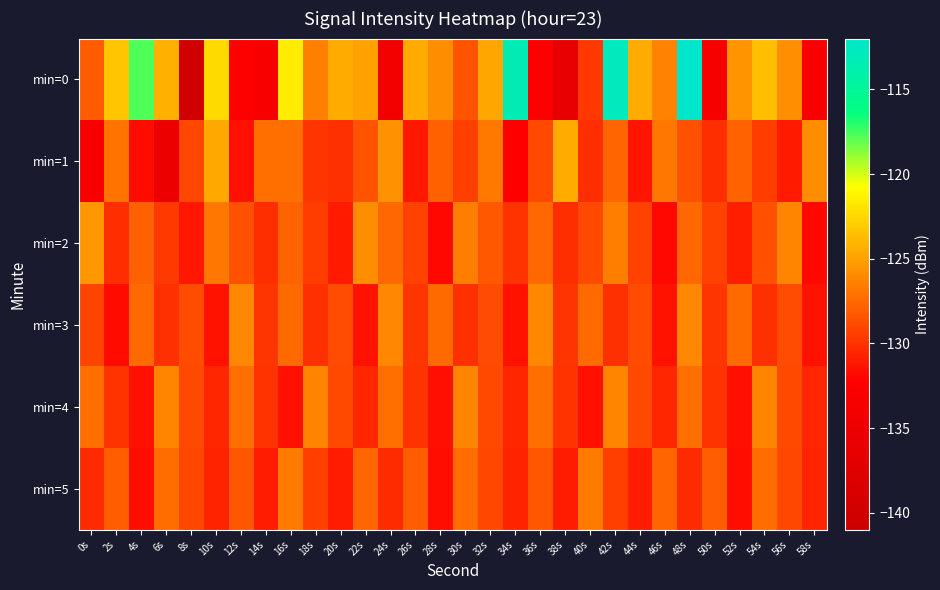

Reading left to right, transcribe all the data shown in this chart.

min=0: 0s=-128.1	2s=-123.2	4s=-117.8	6s=-124.3	8s=-140.3	10s=-122.4	12s=-132.6	14s=-133.2	16s=-121.6	18s=-126.4	20s=-124.5	22s=-124.9	24s=-134.4	26s=-124.6	28s=-125.8	30s=-128.5	32s=-124.8	34s=-113.3	36s=-132.6	38s=-136.3	40s=-129.8	42s=-112.8	44s=-124.5	46s=-126.3	48s=-112.1	50s=-133.7	52s=-125.6	54s=-123.7	56s=-125.7	58s=-133.2
min=1: 0s=-133.3	2s=-127.0	4s=-131.7	6s=-135.5	8s=-129.0	10s=-124.6	12s=-131.5	14s=-127.2	16s=-127.2	18s=-129.9	20s=-130.1	22s=-128.5	24s=-125.7	26s=-131.2	28s=-127.9	30s=-129.3	32s=-126.8	34s=-132.5	36s=-128.9	38s=-124.6	40s=-130.2	42s=-127.7	44s=-131.3	46s=-126.9	48s=-128.6	50s=-130.2	52s=-127.8	54s=-129.5	56s=-131.1	58s=-125.9
min=2: 0s=-125.5	2s=-130.2	4s=-127.9	6s=-129.6	8s=-131.2	10s=-126.9	12s=-128.6	14s=-130.2	16s=-127.8	18s=-129.5	20s=-131.1	22s=-125.9	24s=-127.6	26s=-129.2	28s=-131.9	30s=-126.6	32s=-128.2	34s=-129.9	36s=-127.6	38s=-130.2	40s=-128.9	42s=-126.6	44s=-129.2	46s=-131.9	48s=-127.6	50s=-129.2	52s=-130.9	54s=-128.6	56s=-126.2	58s=-131.9
min=3: 0s=-129.1	2s=-131.8	4s=-127.5	6s=-130.1	8s=-128.8	10s=-131.5	12s=-126.1	14s=-129.8	16s=-127.5	18s=-130.1	20s=-128.8	22s=-131.5	24s=-126.1	26s=-129.8	28s=-127.5	30s=-130.1	32s=-128.8	34s=-131.5	36s=-126.1	38s=-129.8	40s=-127.5	42s=-130.1	44s=-128.8	46s=-131.5	48s=-126.1	50s=-129.8	52s=-127.5	54s=-130.1	56s=-128.8	58s=-131.5
min=4: 0s=-127.2	2s=-129.9	4s=-131.6	6s=-126.2	8s=-128.9	10s=-130.6	12s=-127.2	14s=-129.9	16s=-131.6	18s=-126.2	20s=-128.9	22s=-130.6	24s=-127.2	26s=-129.9	28s=-131.6	30s=-126.2	32s=-128.9	34s=-130.6	36s=-127.2	38s=-129.9	40s=-131.6	42s=-126.2	44s=-128.9	46s=-130.6	48s=-127.2	50s=-129.9	52s=-131.6	54s=-126.2	56s=-128.9	58s=-130.6
min=5: 0s=-130.3	2s=-128.0	4s=-131.7	6s=-127.3	8s=-129.0	10s=-130.7	12s=-128.3	14s=-131.0	16s=-126.7	18s=-129.3	20s=-131.0	22s=-127.7	24s=-130.3	26s=-128.0	28s=-131.7	30s=-127.3	32s=-129.0	34s=-130.7	36s=-128.3	38s=-131.0	40s=-126.7	42s=-129.3	44s=-131.0	46s=-127.7	48s=-130.3	50s=-128.0	52s=-131.7	54s=-127.3	56s=-129.0	58s=-130.7